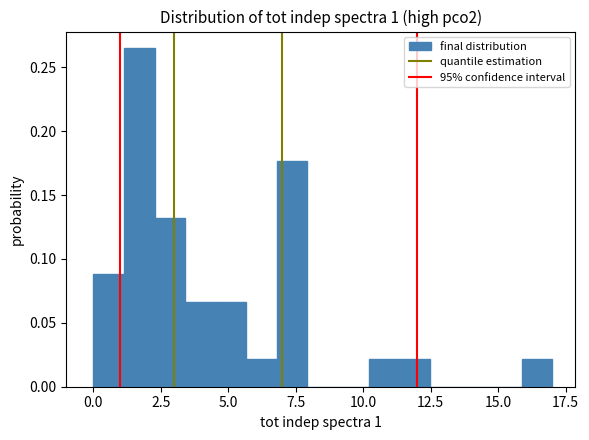

Read against the x-axis, roughly where is the centre of the tallest bar?

1.5